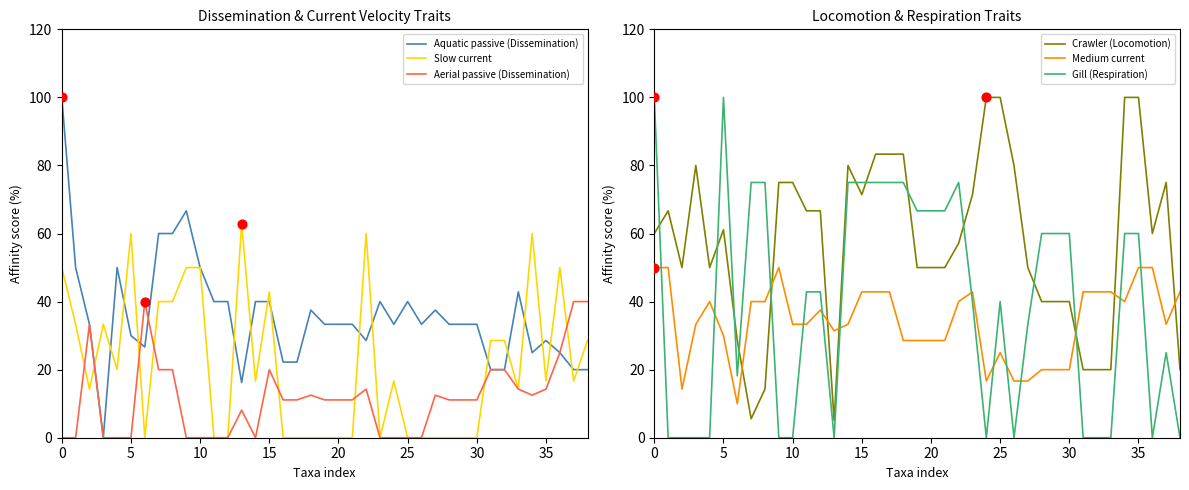

What is the total value across all series at 16?

234.5